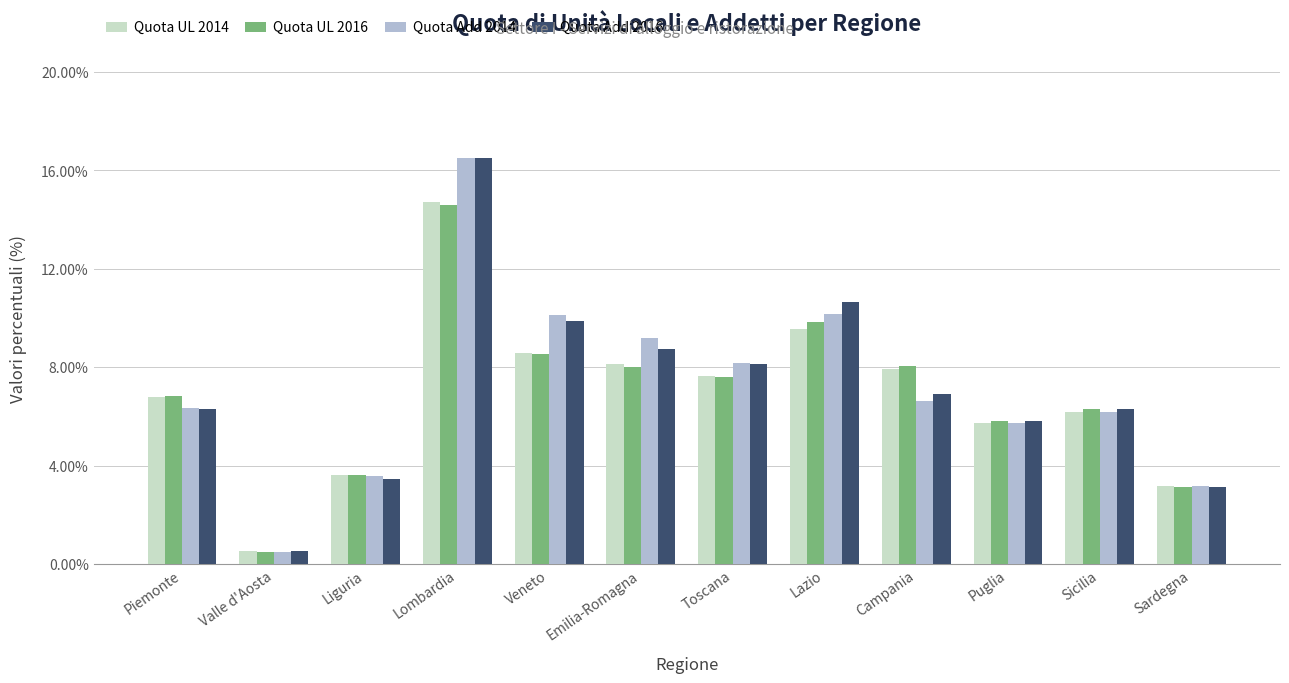

What is the label of the 10th bar from the left?

Puglia